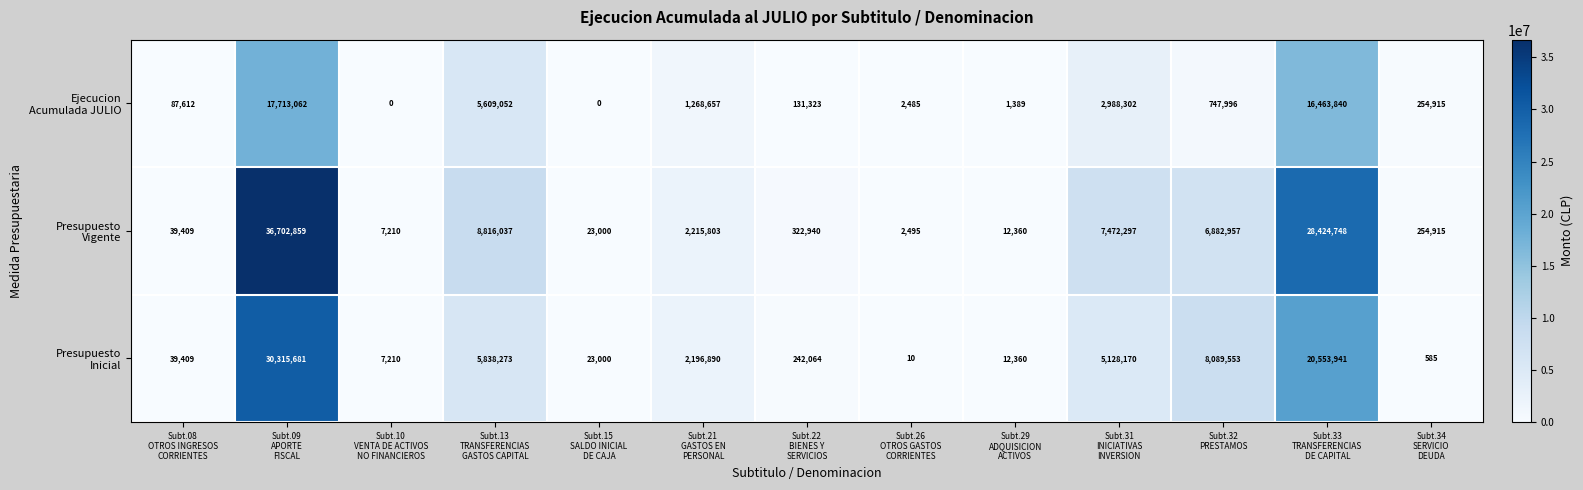

Which label corresponds to the largest value in the chart?

Subt.09
APORTE
FISCAL